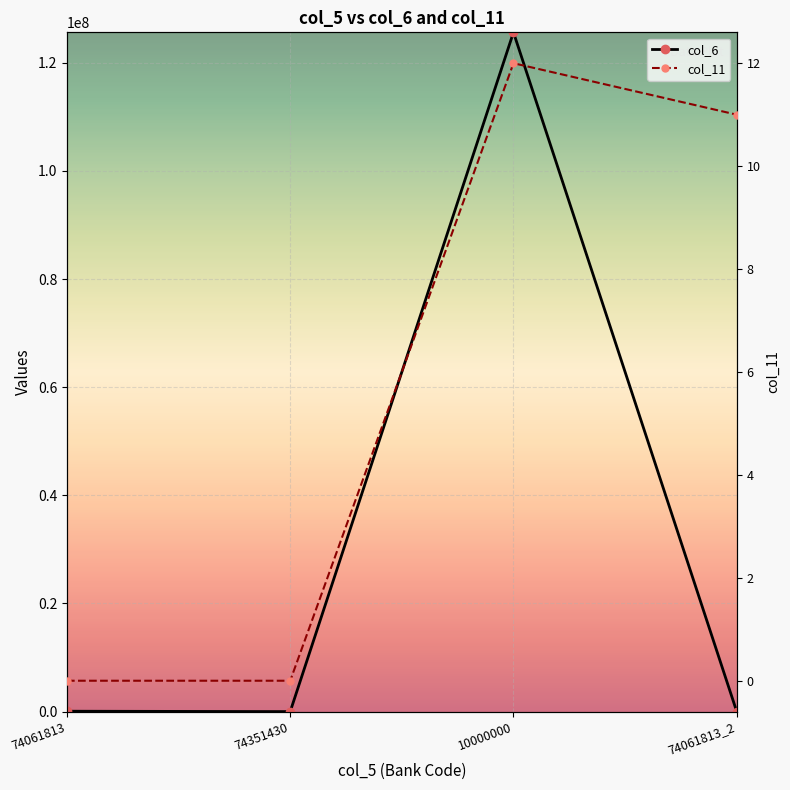

What is the difference between the maximum and minimum values in the col_11 series?

12